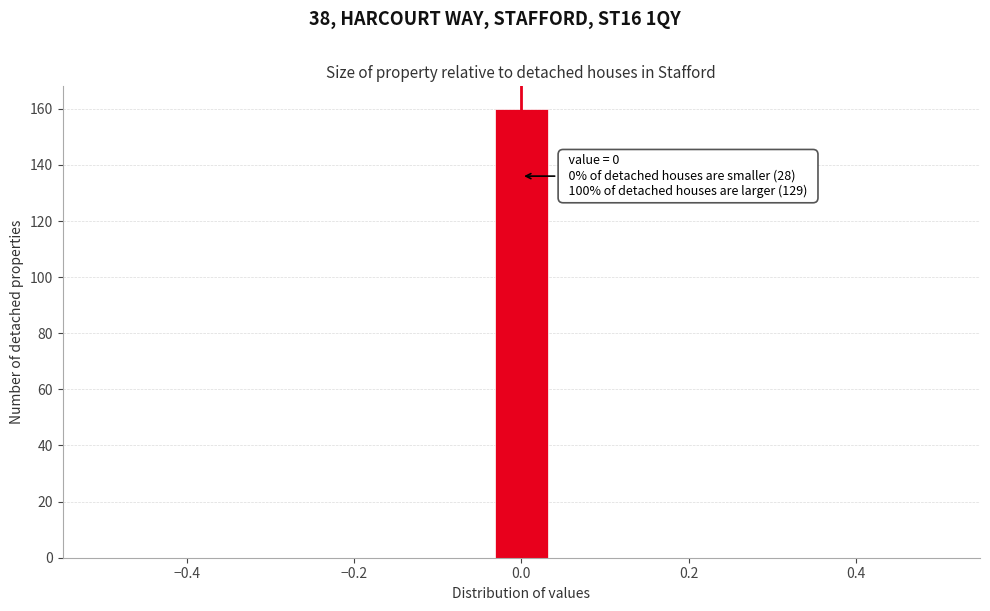

Around what value on the x-axis is the tallest bar? Give the approximate position of its centre, as read against the axis.

0.00